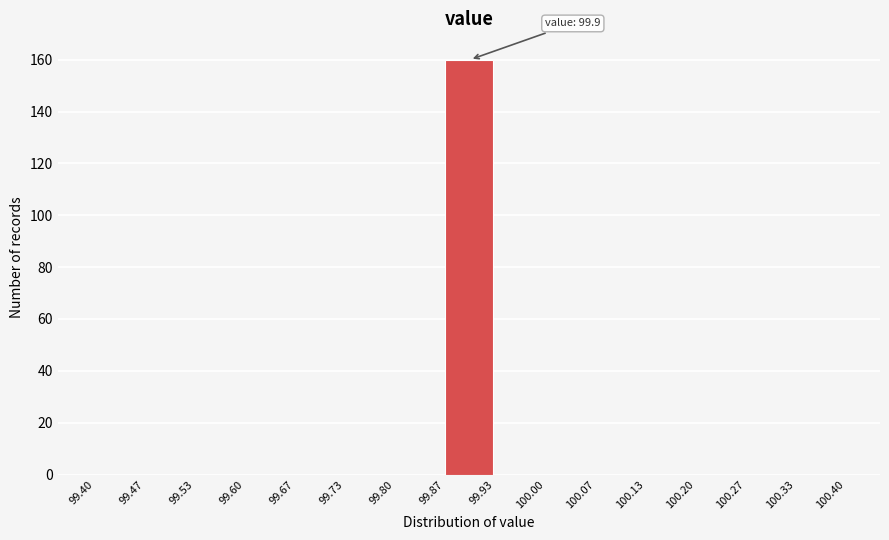

Over which range of the x-axis is the bar tallest?

99.87 to 99.93